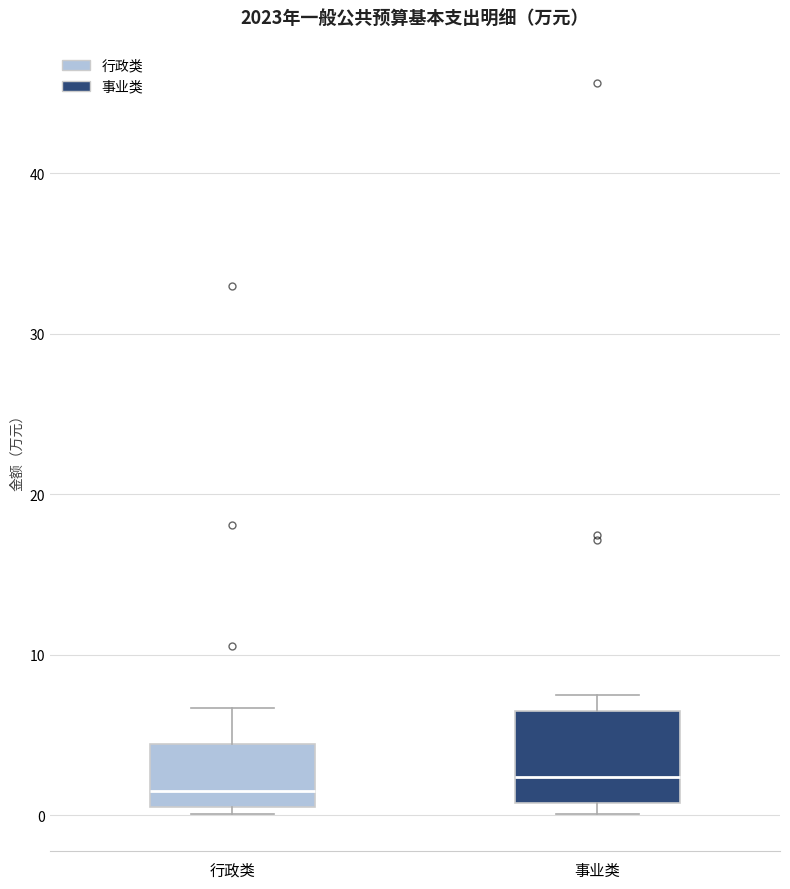

Reading left to right, read every box against the y-axis: the position of its median line, the range the box covers, and the ends of its whiskers. The values are not printed on the chart, so give them approximately, as read against the axis.

行政类: median 2, box 1 to 4, whiskers 0 to 7
事业类: median 2, box 1 to 6, whiskers 0 to 7